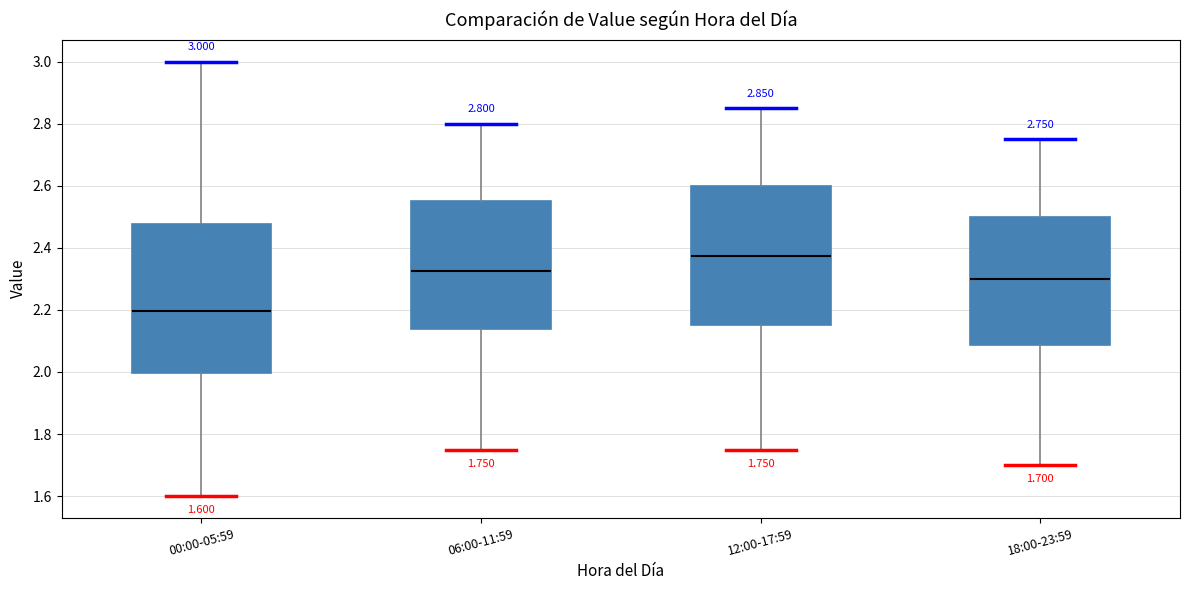

Which box's median line is the lowest?

00:00-05:59